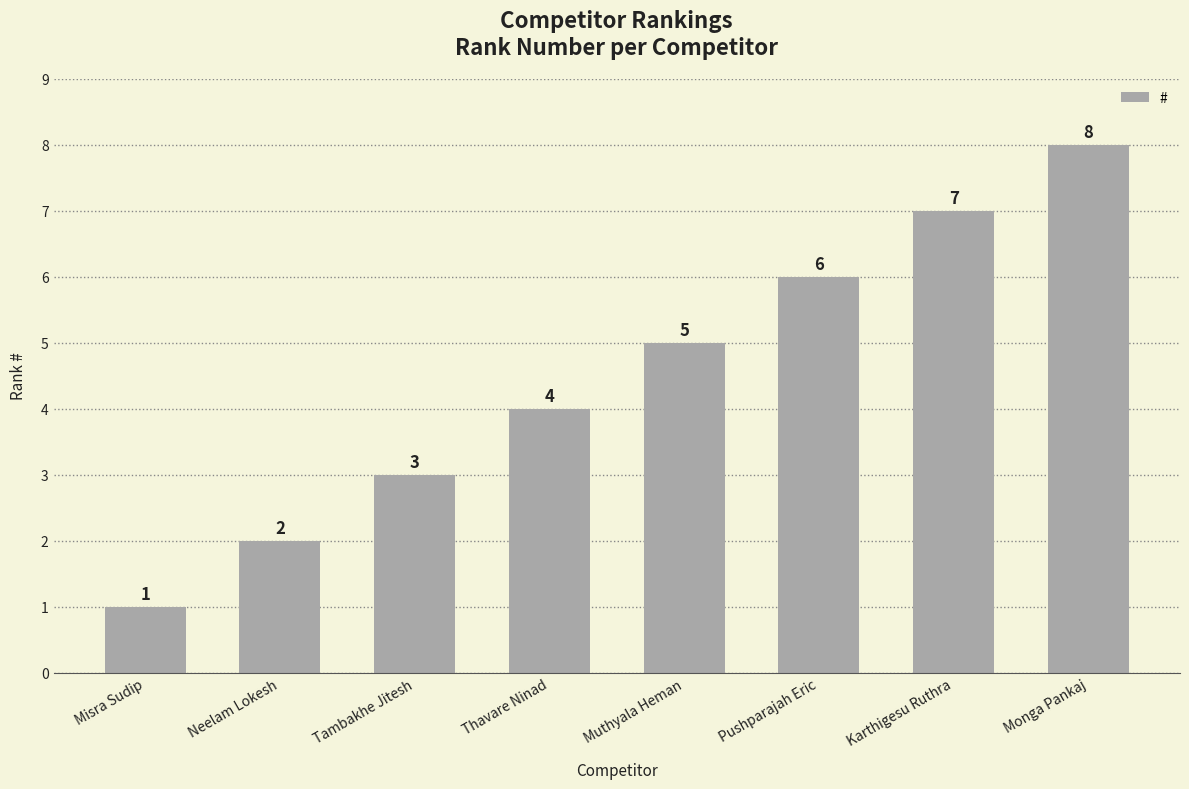

Approximately how many times larger is the value at Monga Pankaj compared to Neelam Lokesh?

4.0